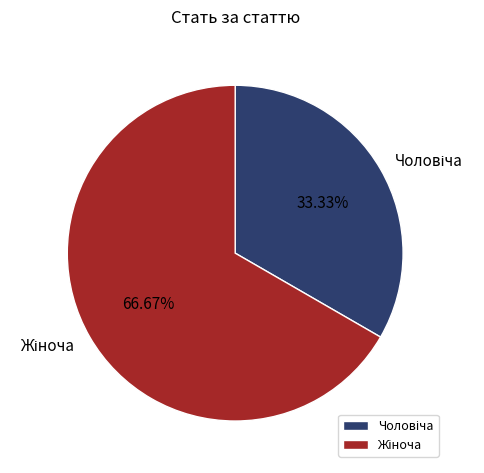

Does any single category account for the majority?

Yes